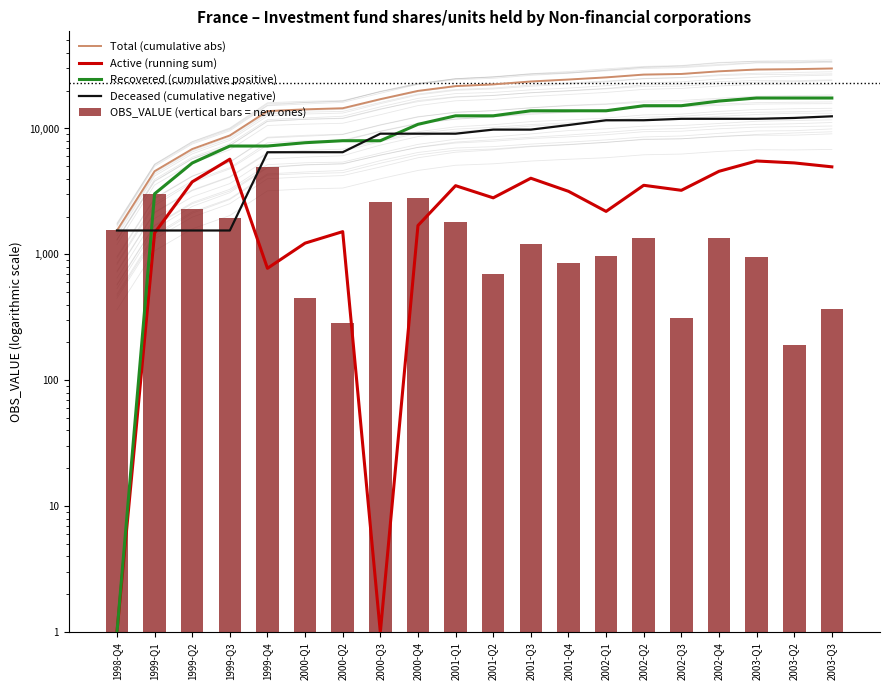

Reading left to right, transcribe all the data shown in this chart.

Total (cumulative abs): 1998-Q4=1549	1999-Q1=4577	1999-Q2=6867	1999-Q3=8804	1999-Q4=13734	2000-Q1=14187	2000-Q2=14475	2000-Q3=17088	2000-Q4=19880	2001-Q1=21699	2001-Q2=22400	2001-Q3=23613	2001-Q4=24469	2002-Q1=25444	2002-Q2=26787	2002-Q3=27097	2002-Q4=28438	2003-Q1=29387	2003-Q2=29577	2003-Q3=29946
Active (running sum): 1998-Q4=1	1999-Q1=1479	1999-Q2=3769	1999-Q3=5706	1999-Q4=776	2000-Q1=1229	2000-Q2=1517	2000-Q3=1	2000-Q4=1696	2001-Q1=3515	2001-Q2=2814	2001-Q3=4027	2001-Q4=3171	2002-Q1=2196	2002-Q2=3539	2002-Q3=3229	2002-Q4=4570	2003-Q1=5519	2003-Q2=5329	2003-Q3=4960
Recovered (cumulative positive): 1998-Q4=1	1999-Q1=3028	1999-Q2=5318	1999-Q3=7255	1999-Q4=7255	2000-Q1=7708	2000-Q2=7996	2000-Q3=7996	2000-Q4=10788	2001-Q1=12607	2001-Q2=12607	2001-Q3=13820	2001-Q4=13820	2002-Q1=13820	2002-Q2=15163	2002-Q3=15163	2002-Q4=16504	2003-Q1=17453	2003-Q2=17453	2003-Q3=17453
Deceased (cumulative negative): 1998-Q4=1549	1999-Q1=1549	1999-Q2=1549	1999-Q3=1549	1999-Q4=6479	2000-Q1=6479	2000-Q2=6479	2000-Q3=9092	2000-Q4=9092	2001-Q1=9092	2001-Q2=9793	2001-Q3=9793	2001-Q4=10649	2002-Q1=11624	2002-Q2=11624	2002-Q3=11934	2002-Q4=11934	2003-Q1=11934	2003-Q2=12124	2003-Q3=12493
OBS_VALUE (vertical bars = new ones): 1998-Q4=1549	1999-Q1=3028	1999-Q2=2290	1999-Q3=1937	1999-Q4=4930	2000-Q1=453	2000-Q2=288	2000-Q3=2613	2000-Q4=2792	2001-Q1=1819	2001-Q2=701	2001-Q3=1213	2001-Q4=856	2002-Q1=975	2002-Q2=1343	2002-Q3=310	2002-Q4=1341	2003-Q1=949	2003-Q2=190	2003-Q3=369